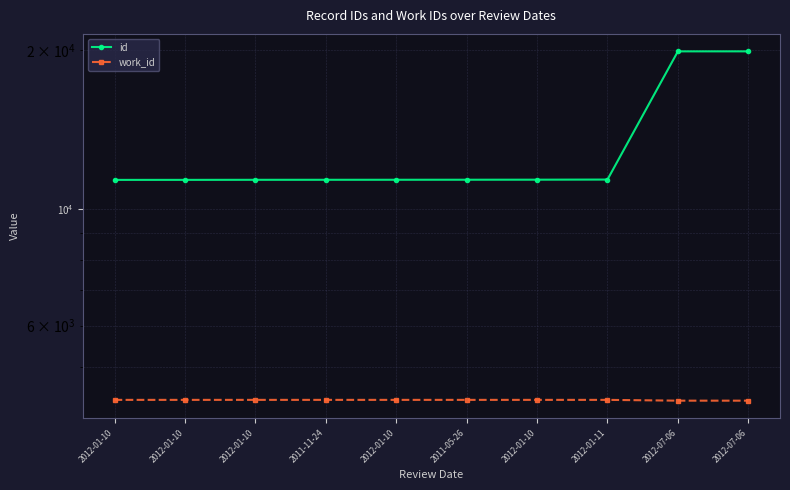

Between 2012-07-06 and 2011-11-24, which is larger?

2012-07-06